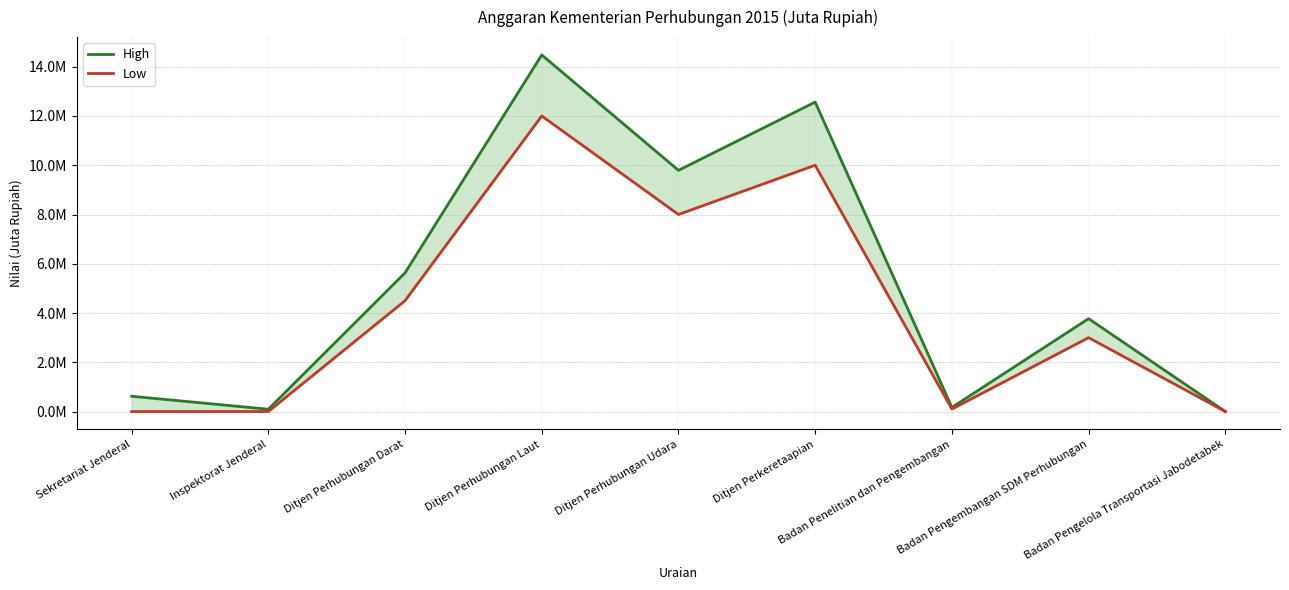

The Low series shows -6990013 at Badan Pengelola Transportasi Jabodetabek. True or false?

False